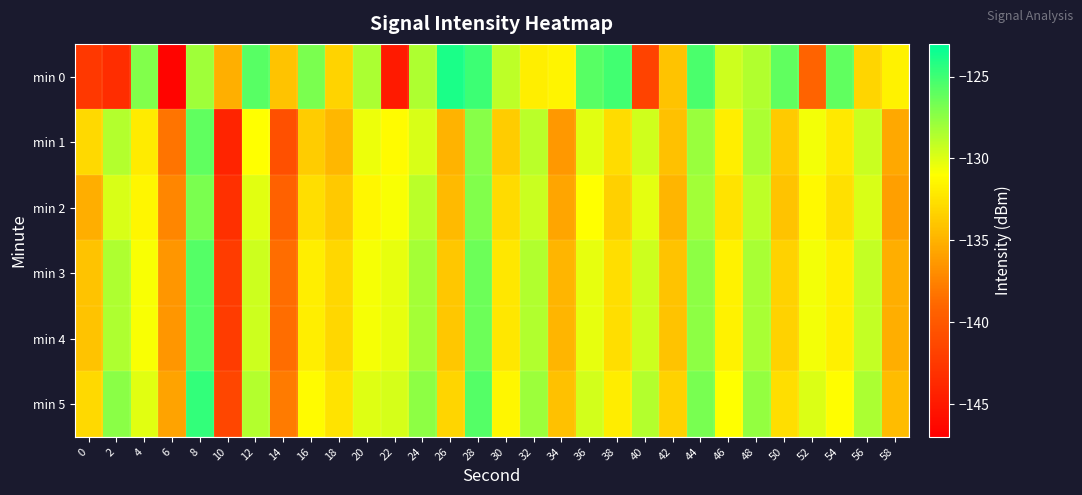

Between 42 and 26, which is larger?

26